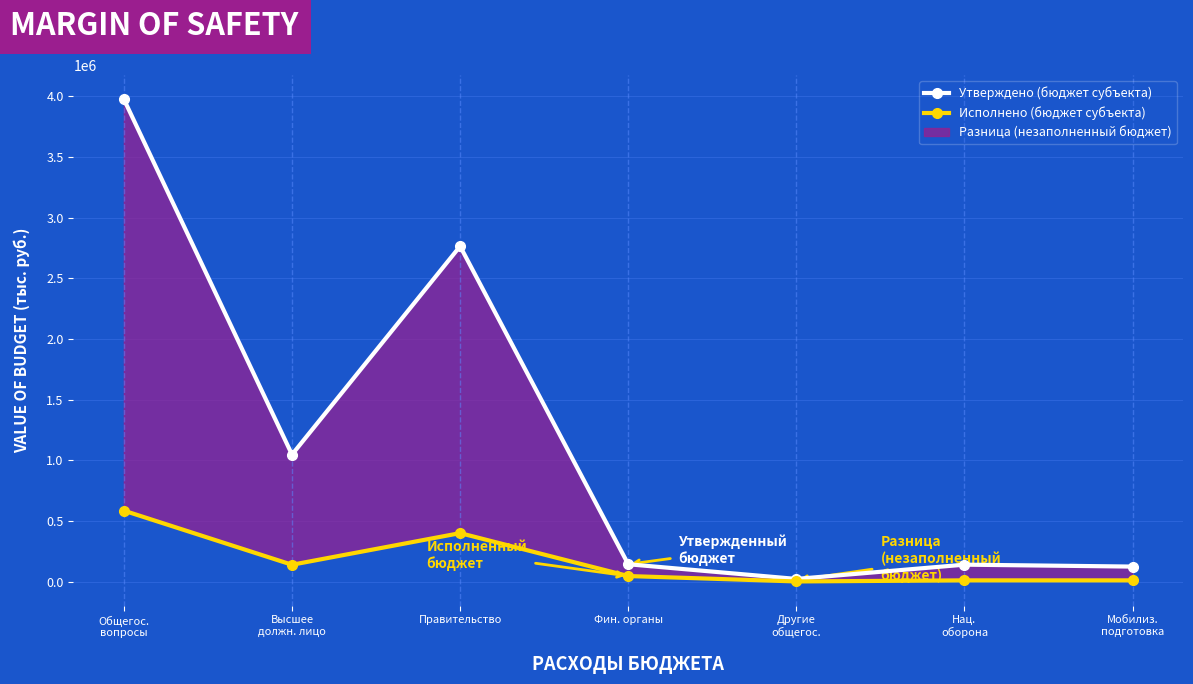

True or false: Исполнено (бюджет субъекта) and Утверждено (бюджет субъекта) intersect in this chart.

False